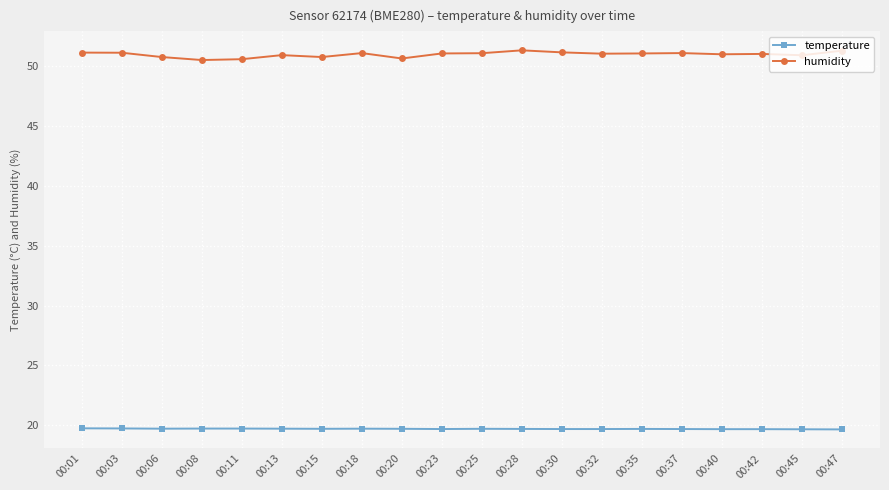

What are all the series names shown in the legend?

temperature, humidity